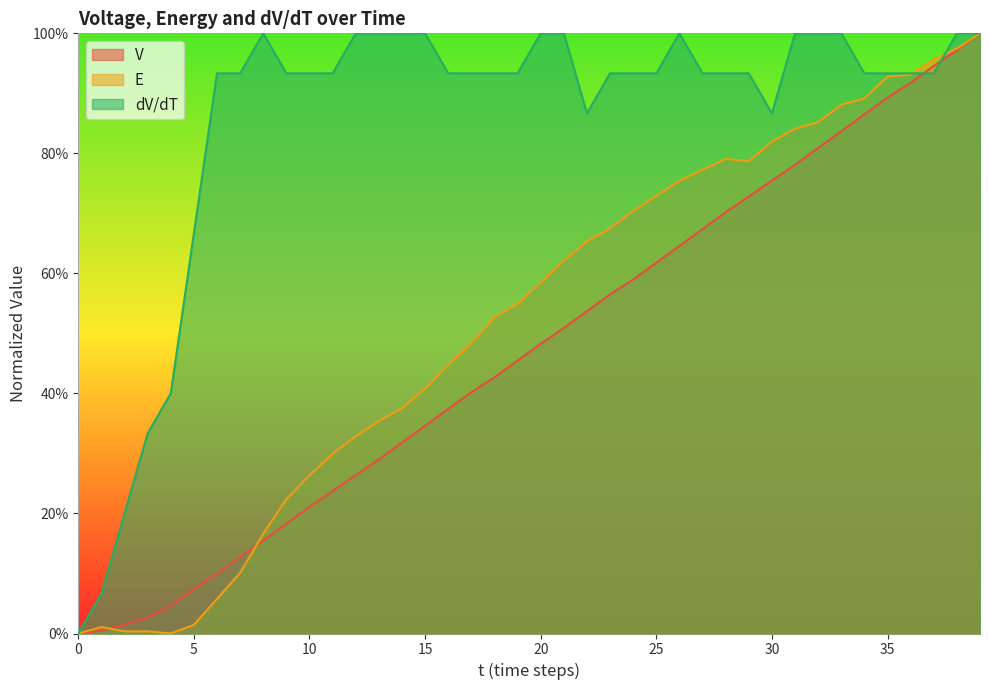

Which series has the largest total across all categories?

dV/dT